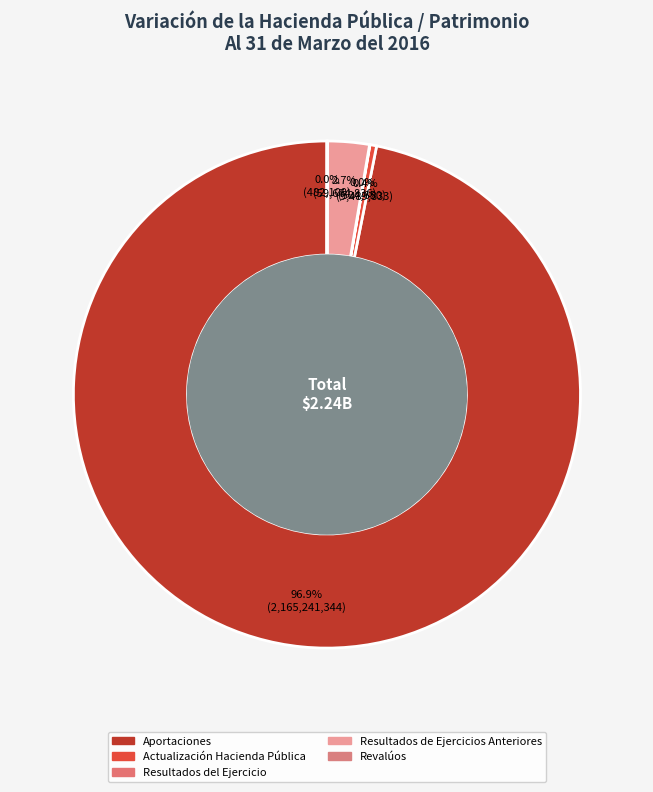

What is the largest slice in the pie chart?

Aportaciones